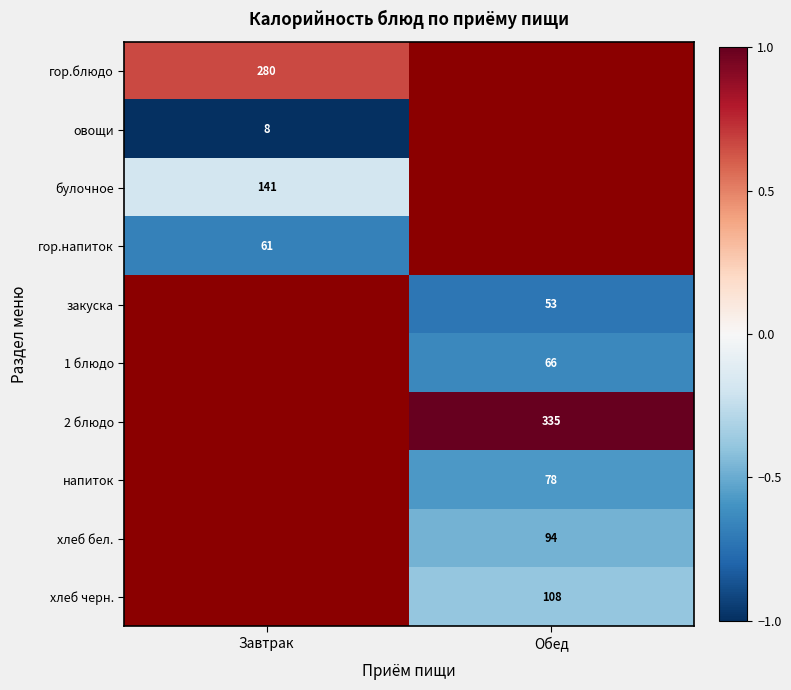

How many values in 1 блюдо are below zero?

1